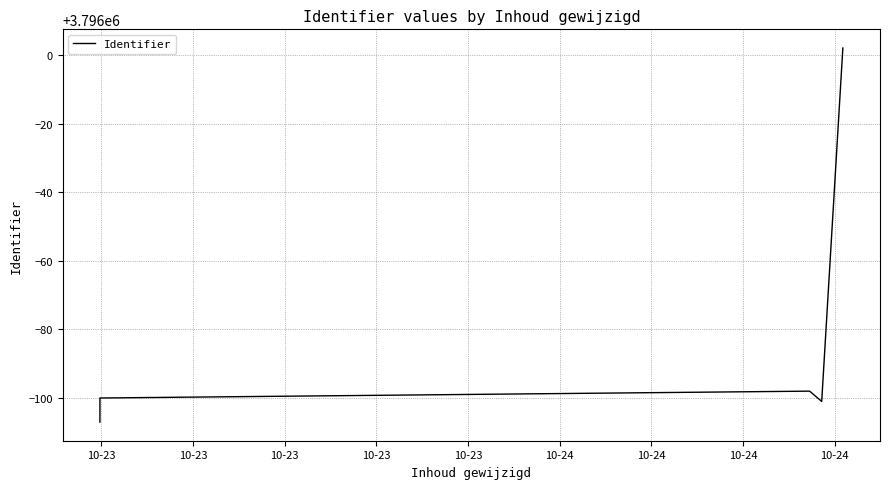

Which has a higher value, 10-23 or 10-24?

10-24